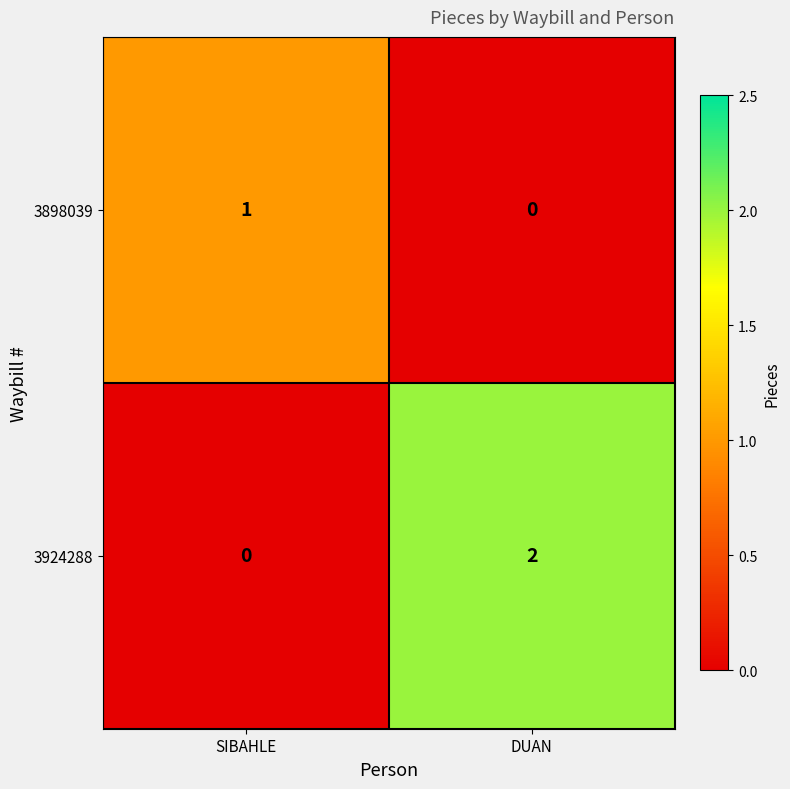

Which series has the largest total across all categories?

3924288